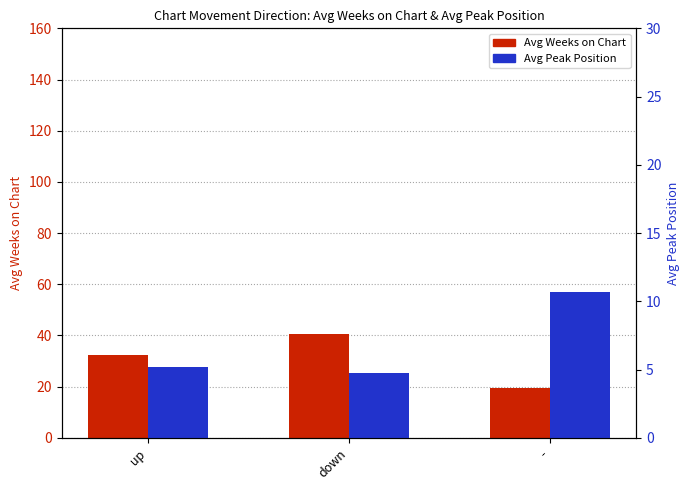

At which label does Avg Weeks on Chart reach its peak?

down